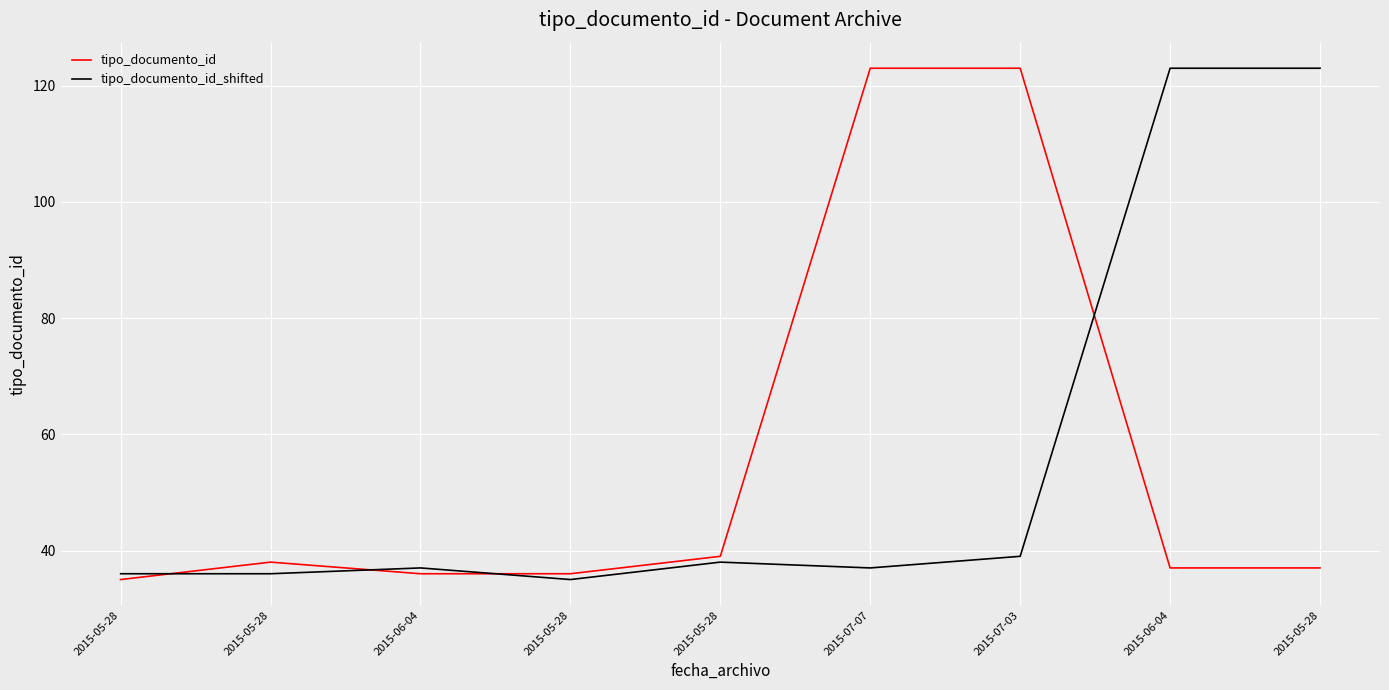

Between 2015-05-28 and 2015-06-04, which is larger?

2015-05-28